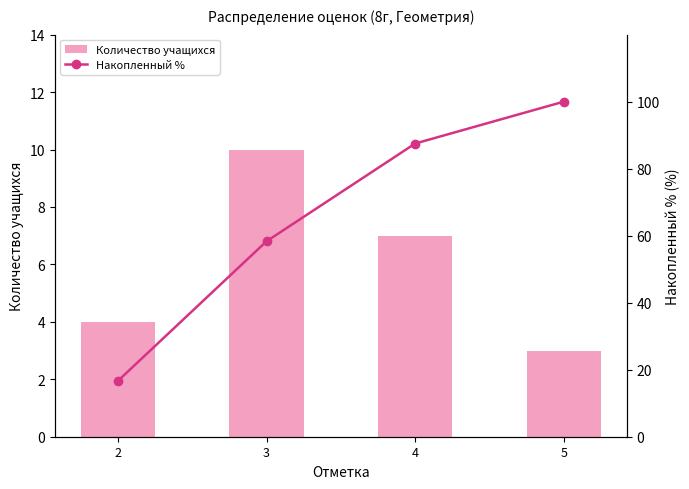

Between 2 and 4, which series saw the biggest shift?

Накопленный %